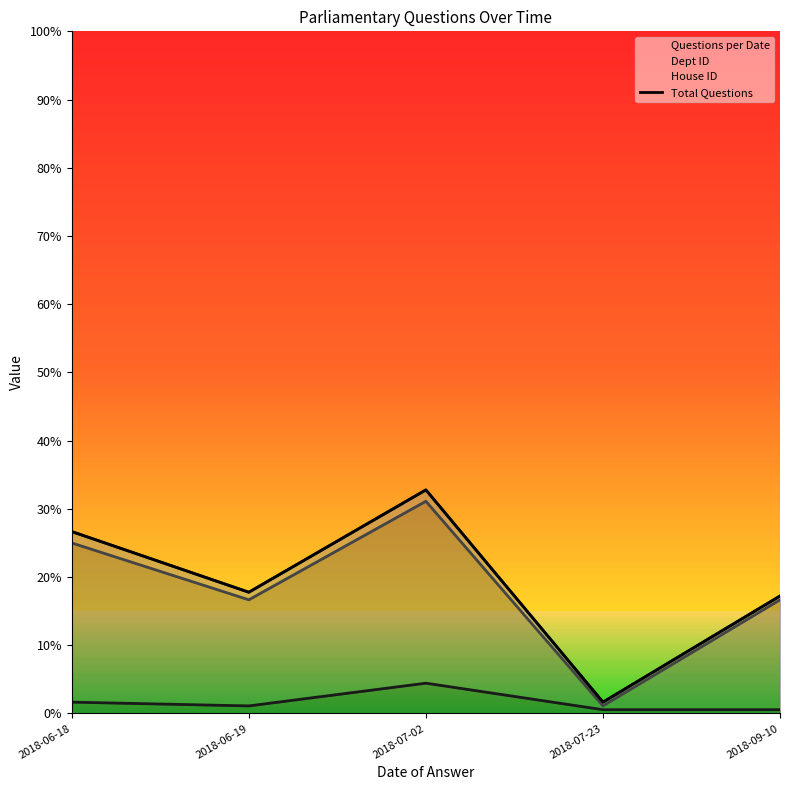

True or false: the data has more than 1 interior local peaks.

False